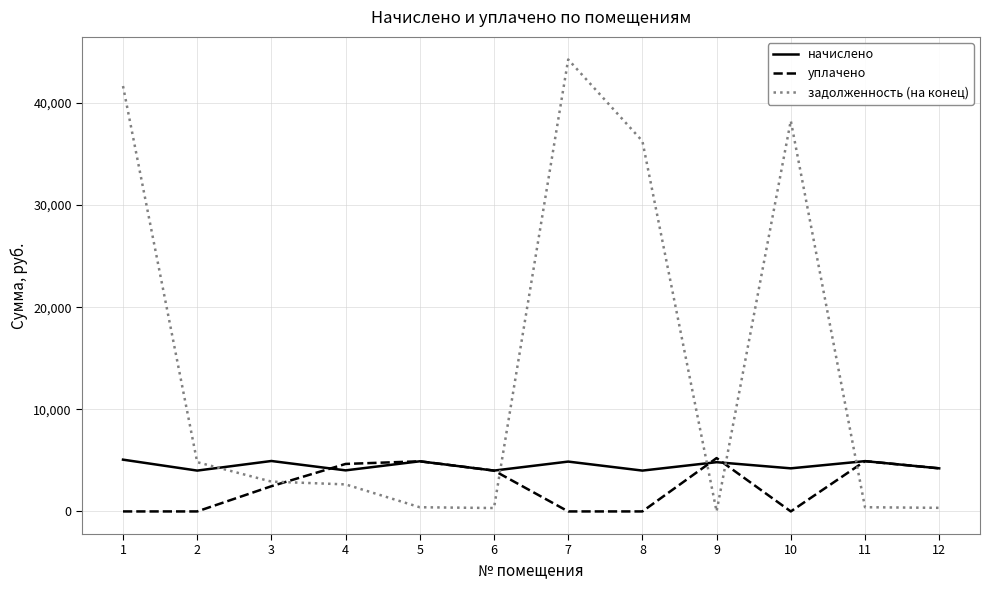

Which series has the widest spread of values?

задолженность (на конец)